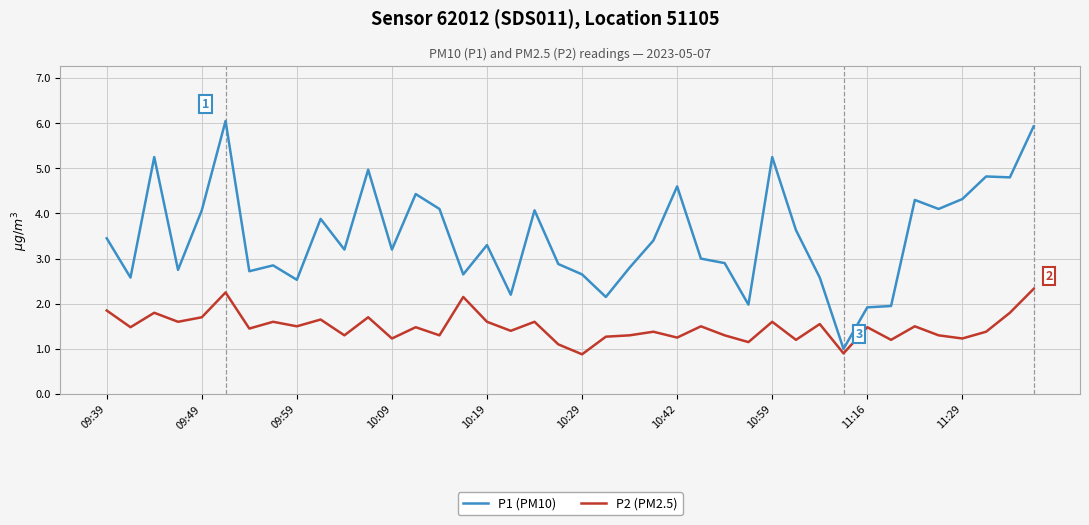

Which series has the largest total across all categories?

P1 (PM10)